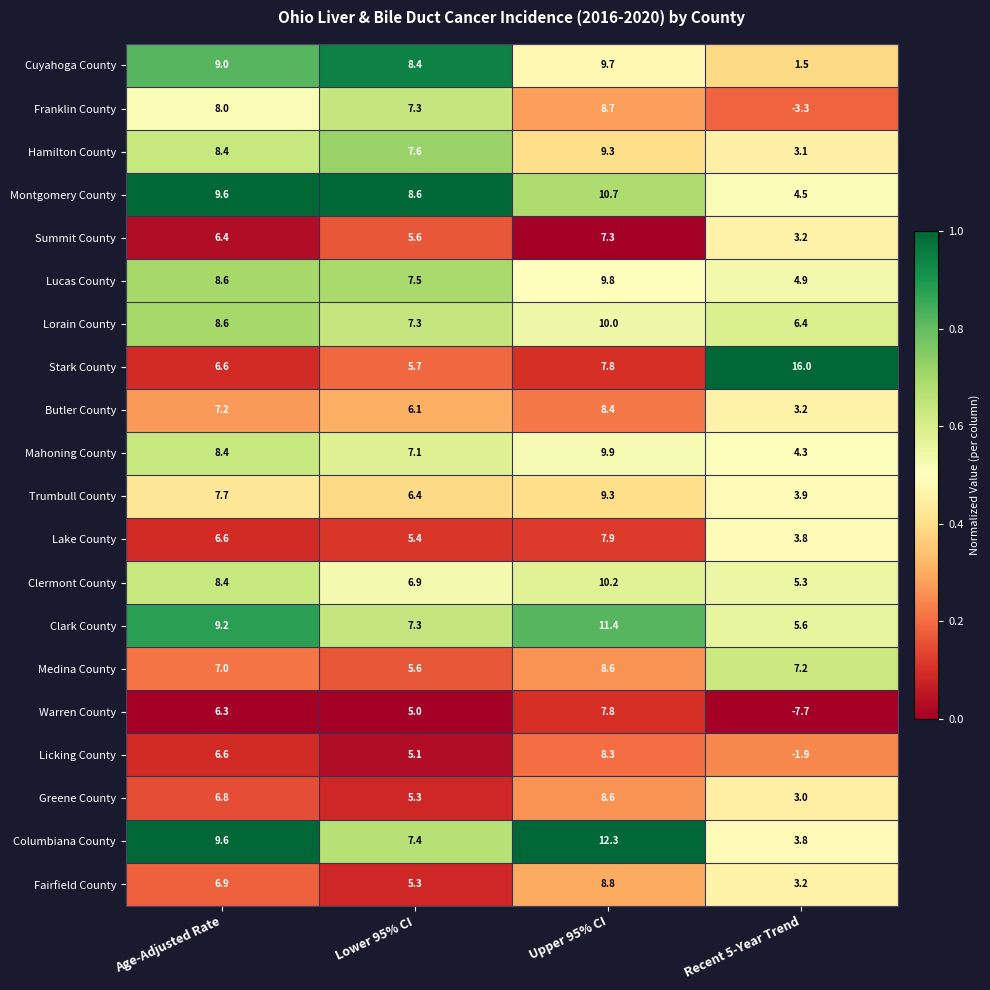

Which series has the widest spread of values?

Warren County